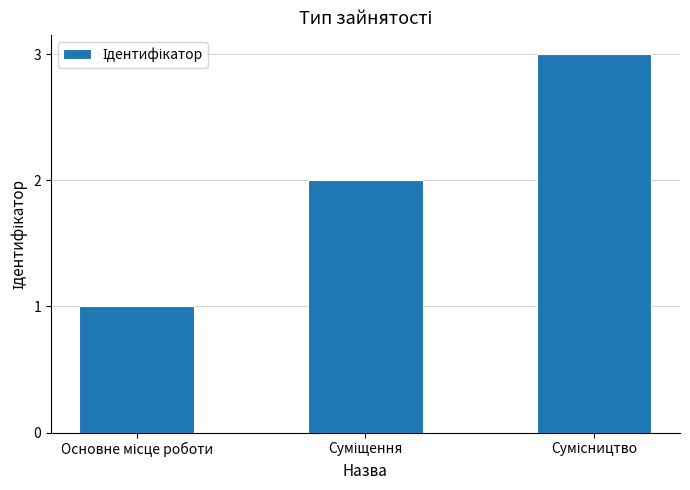

What is the sum of all values?

6